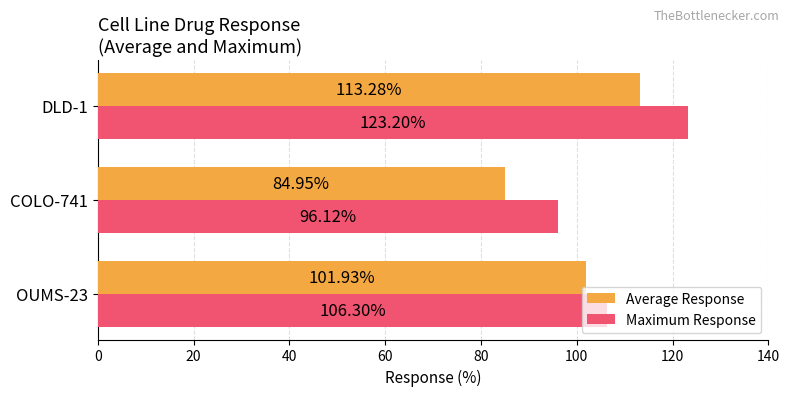

At how many categories does at least one series exceed 86?

3